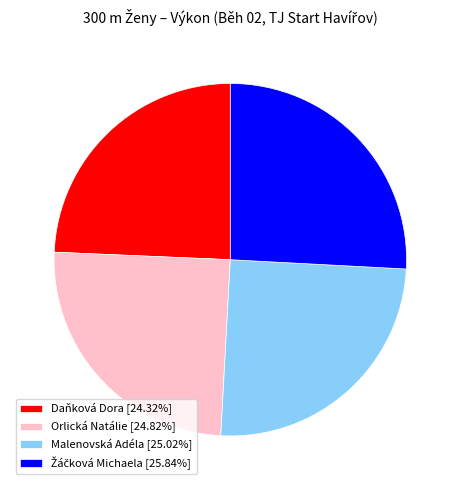

Count the number of slices in the pie.

4